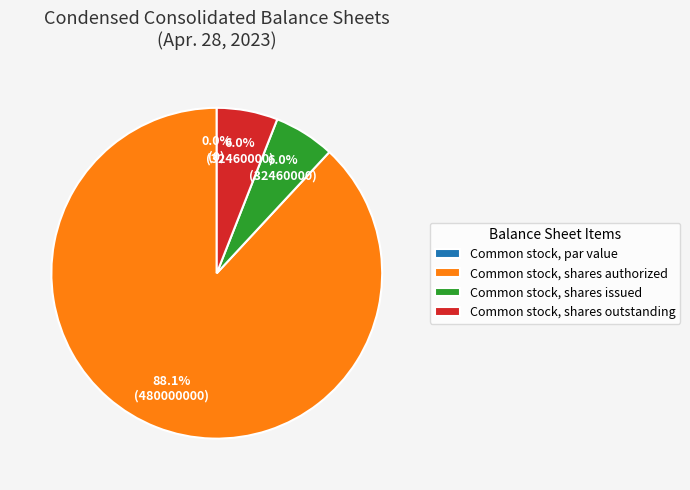

Is it true that Common stock, shares issued is 12% of the pie?

False